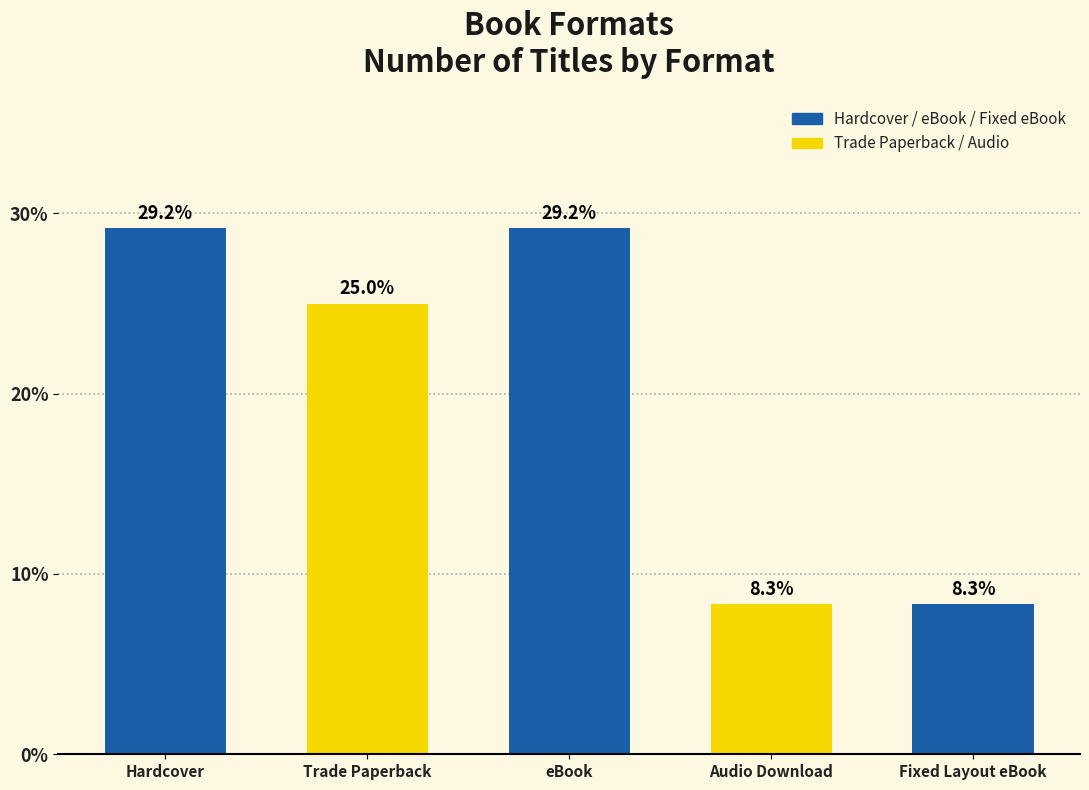

Does the chart contain stacked bars?

No